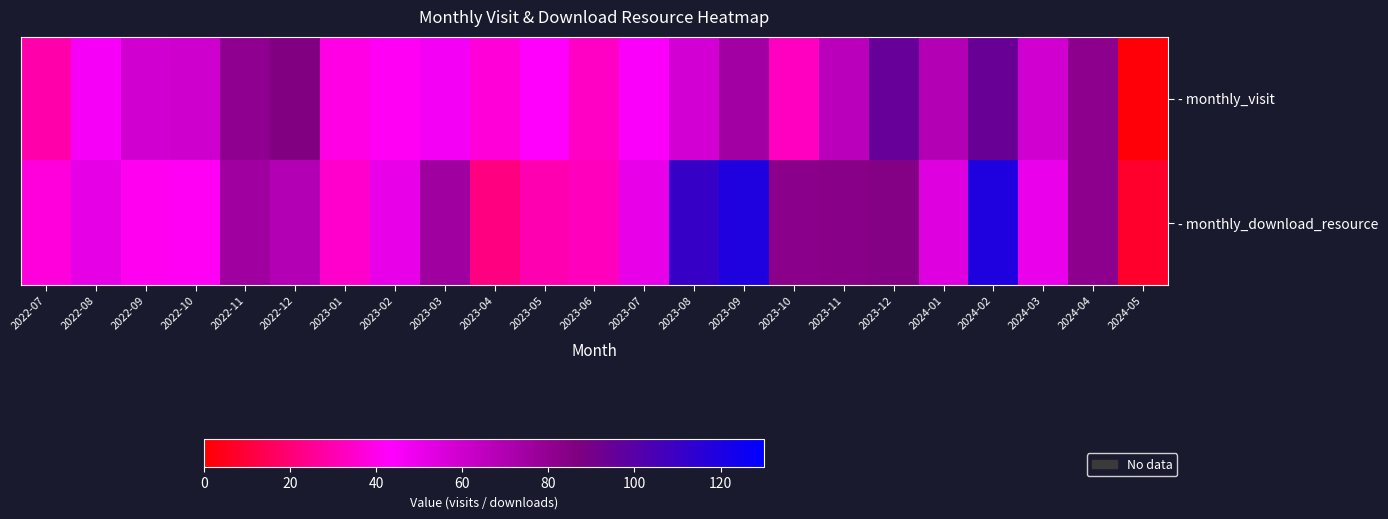

What is the total value across all series at 2023-08?

169